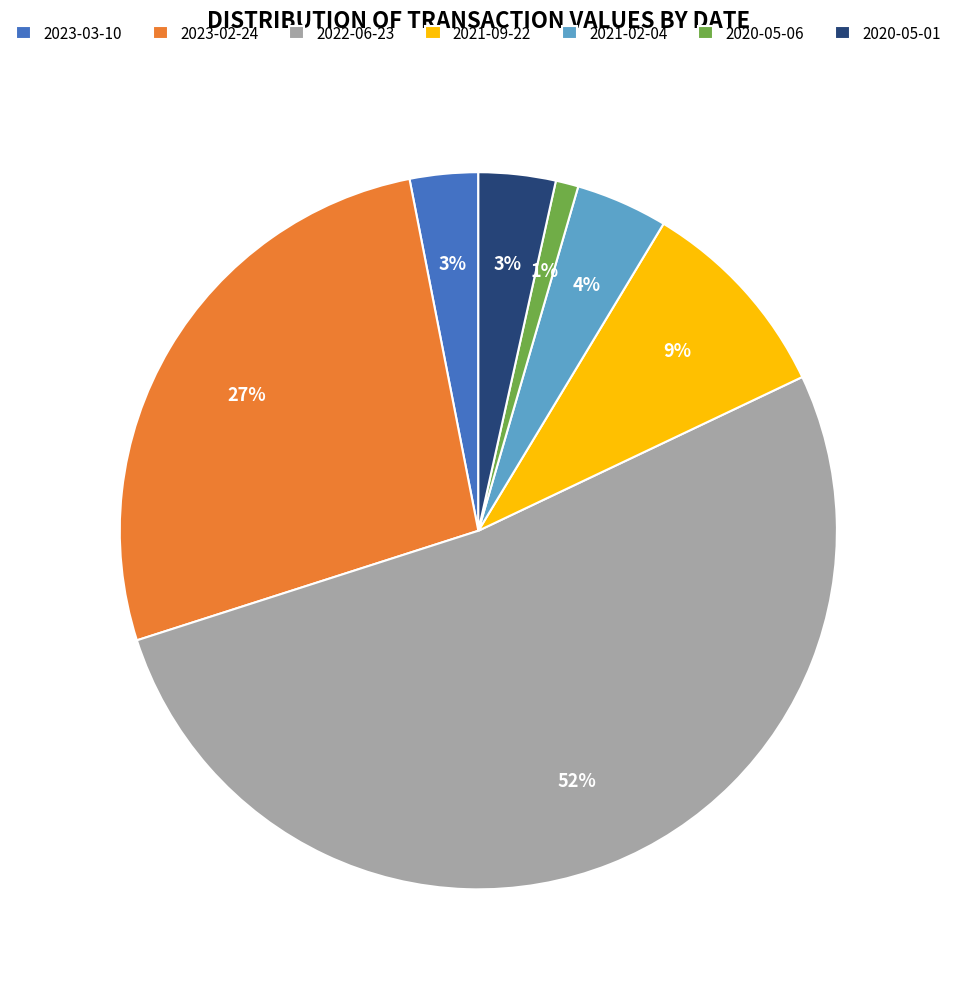

Is the sum of 2020-05-01 and 2022-06-23 greater than half?

Yes